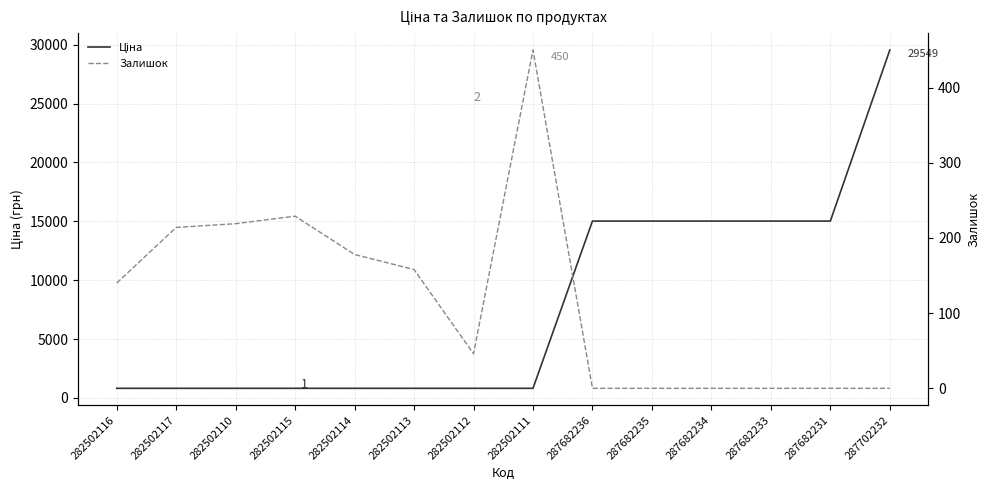

Which series has the largest total across all categories?

Ціна